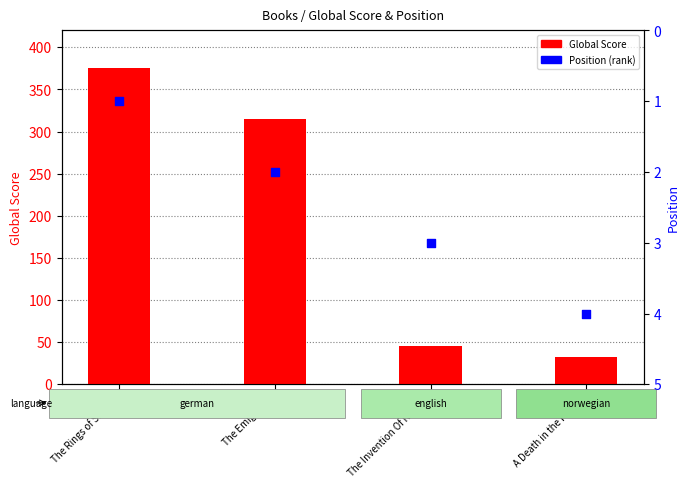

At which category is the sum across all series the highest?

The Rings of Saturn